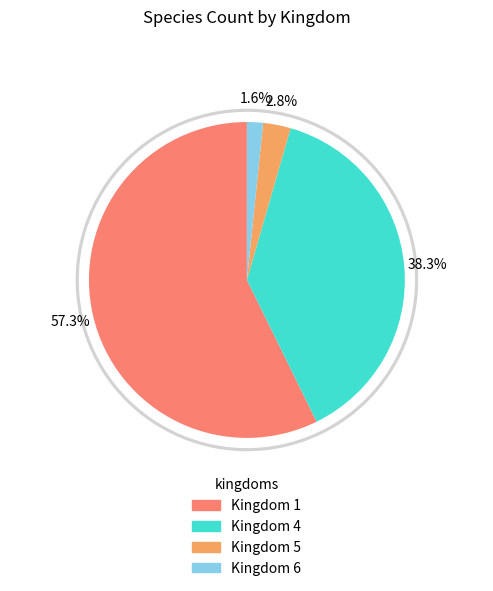

Is 4 the majority of the pie?

Yes